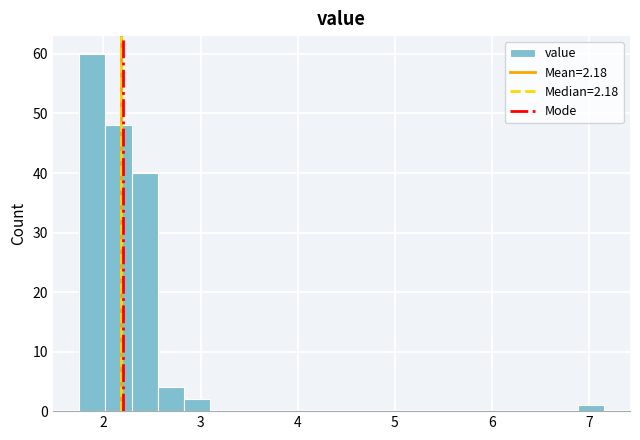

Read against the x-axis, roughly where is the centre of the tallest bar?

1.9